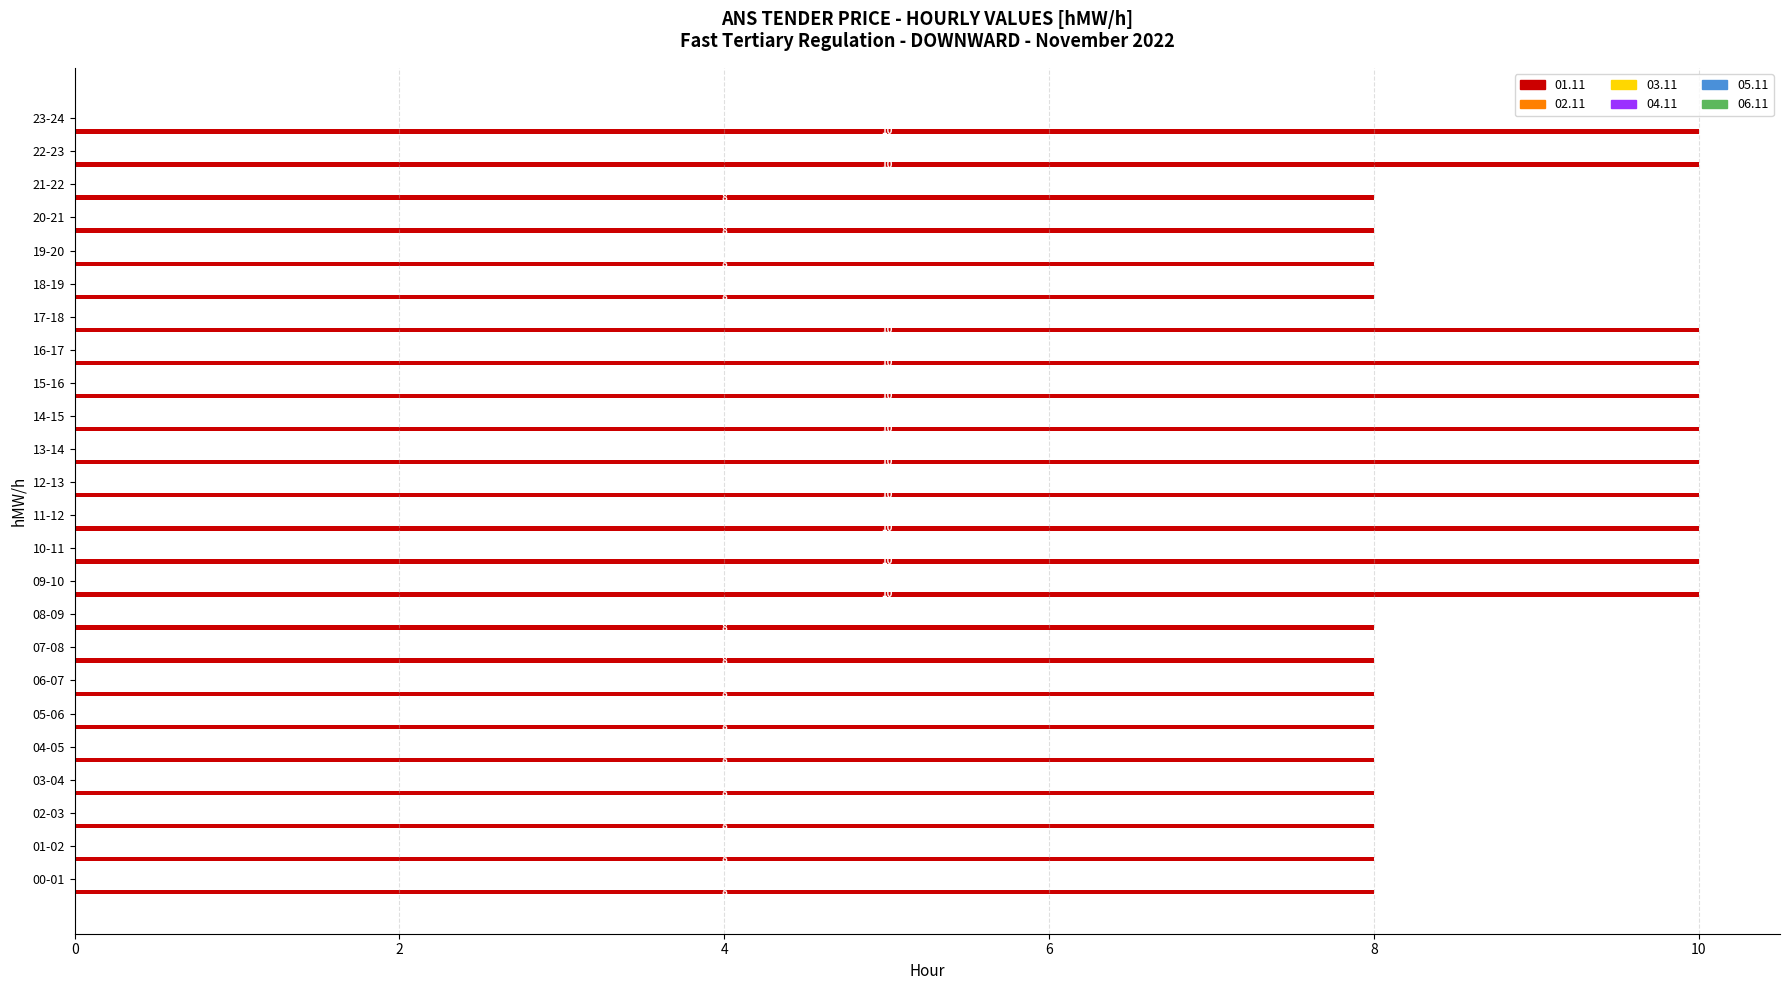

How many values are between 8 and 10?

24